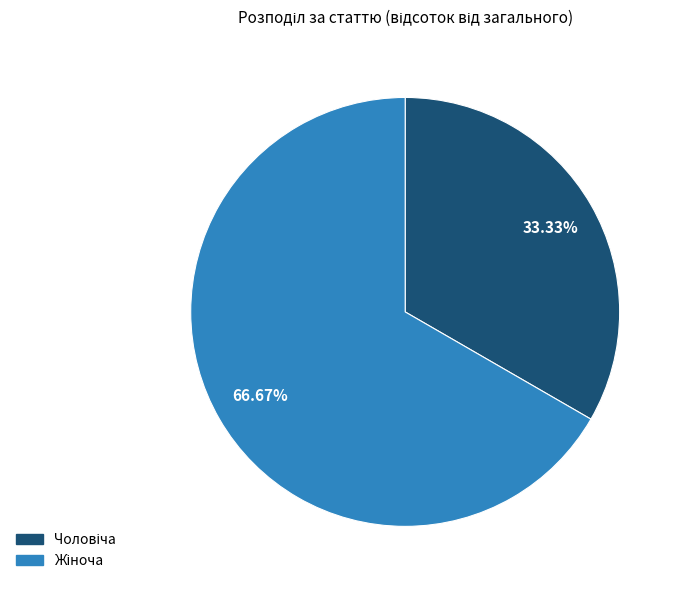

Is there a majority slice in this chart?

Yes